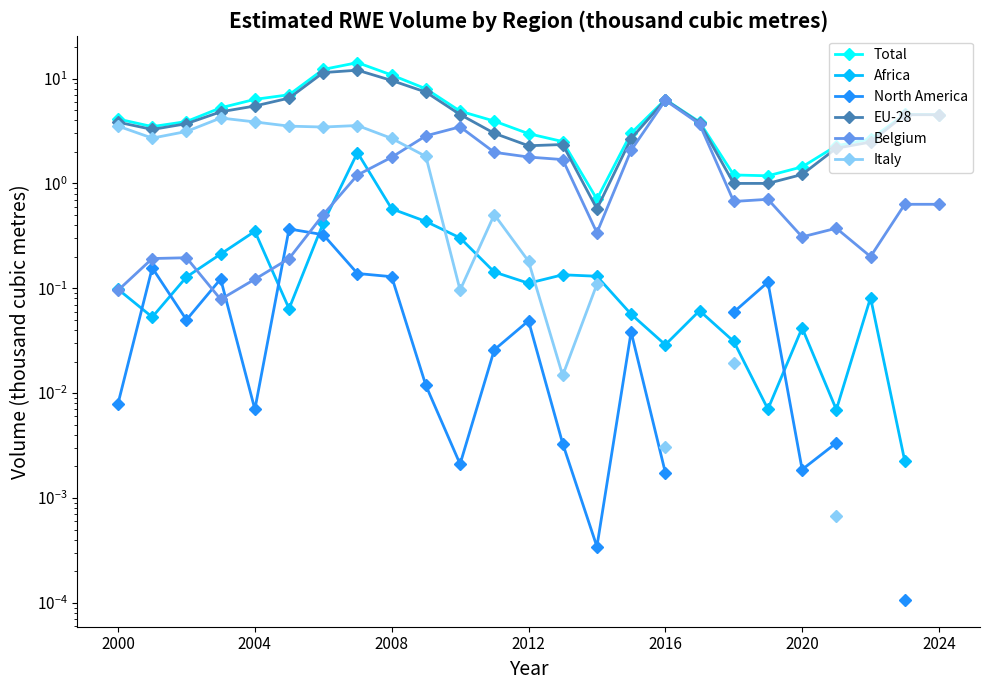

Does the chart display data point markers on the line(s)?

Yes